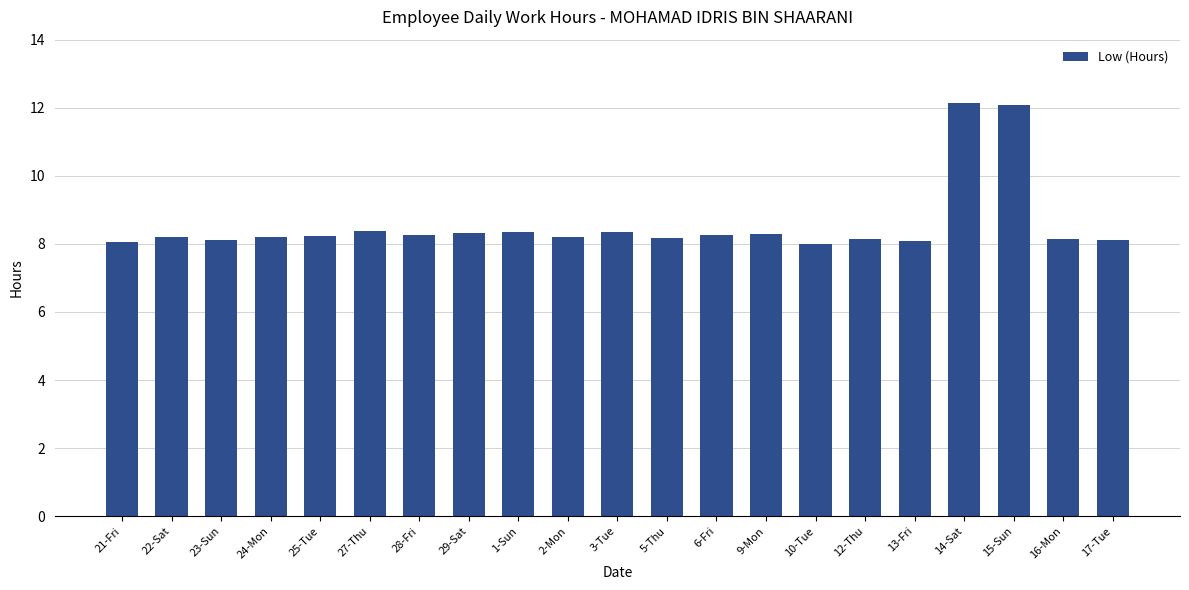

Is it true that the value at 9-Mon is 8.3?

True